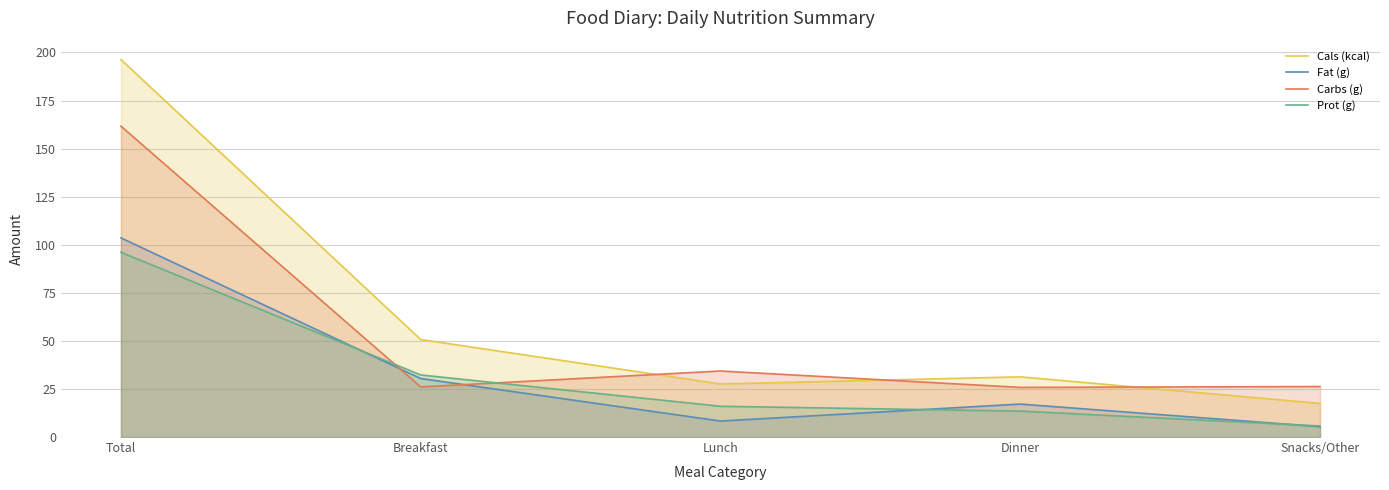

Reading right to left, extract all data points from this chart.

Cals (kcal): 17.5	31.3	27.6	50.7	196.3
Fat (g): 5.4	17.1	8.3	30.4	103.6
Carbs (g): 26.2	25.8	34.3	26.1	161.7
Prot (g): 5.8	13.5	16.0	32.3	96.1